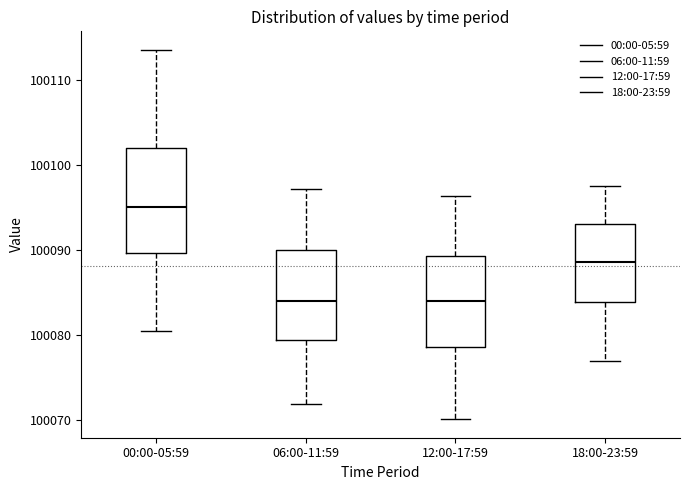

Where is the lower edge of the box for 00:00-05:59 on the y-axis? The values are not printed on the chart, so give them approximately, as read against the axis.

100090